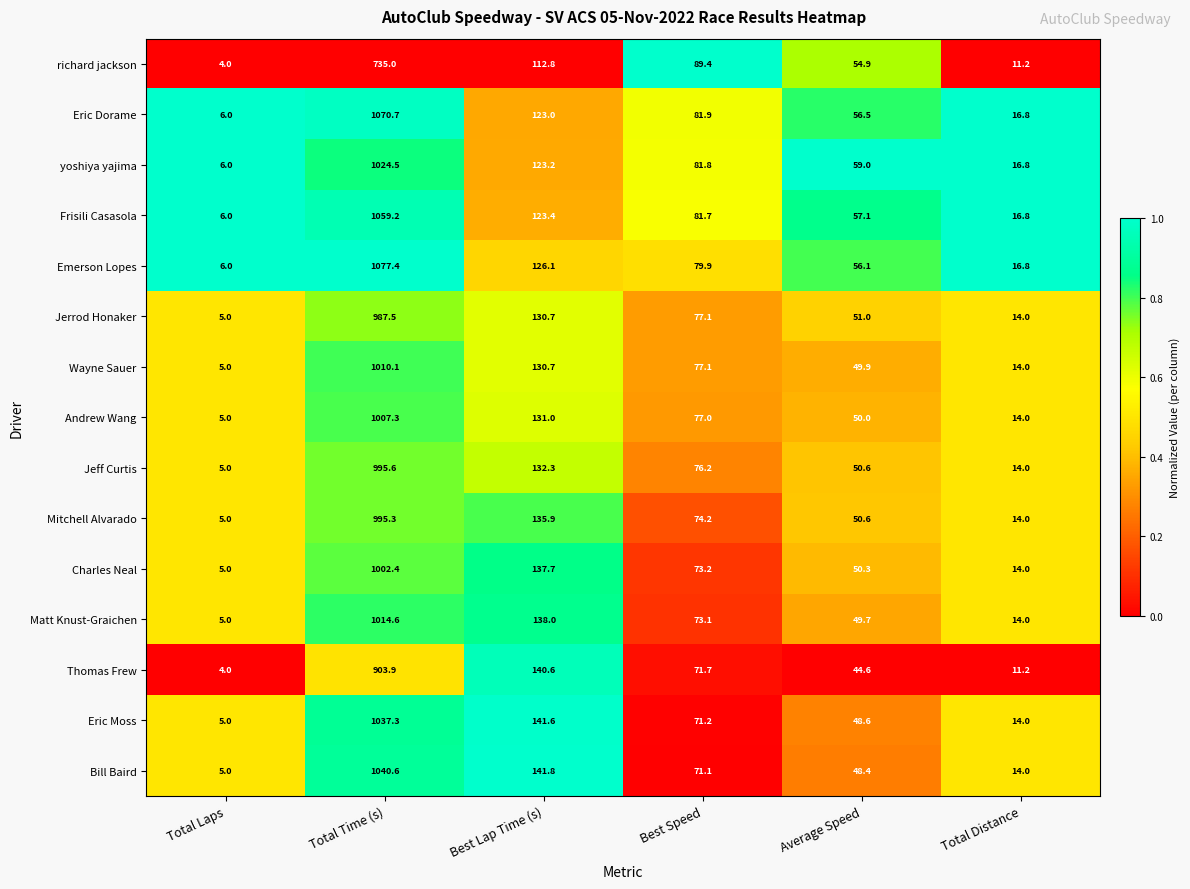

At which label is richard jackson closest to 369?

Best Lap Time (s)